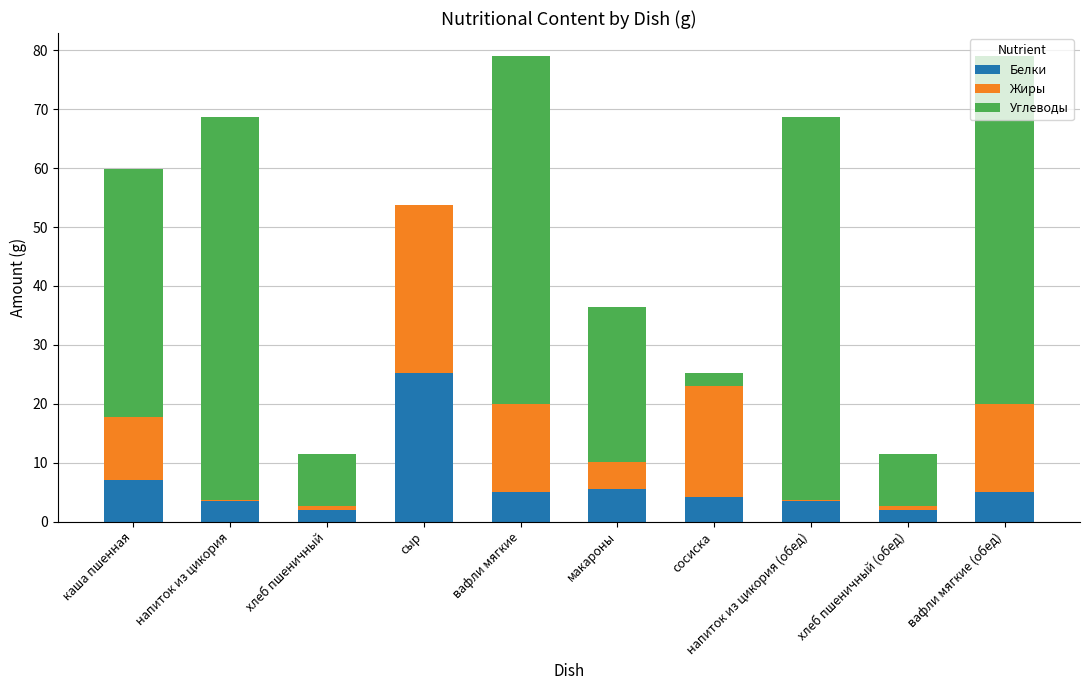

What is the maximum value for Белки?

25.2